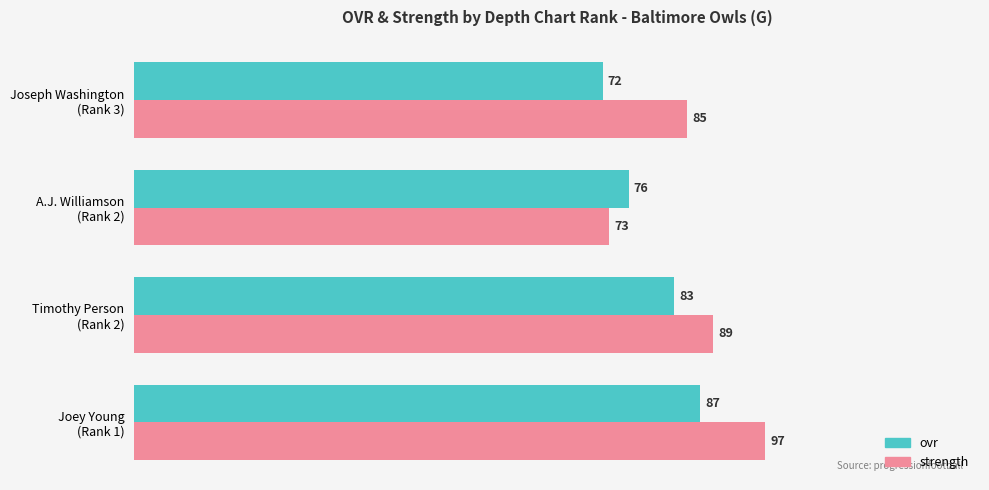

What is the average value of the ovr series?

80